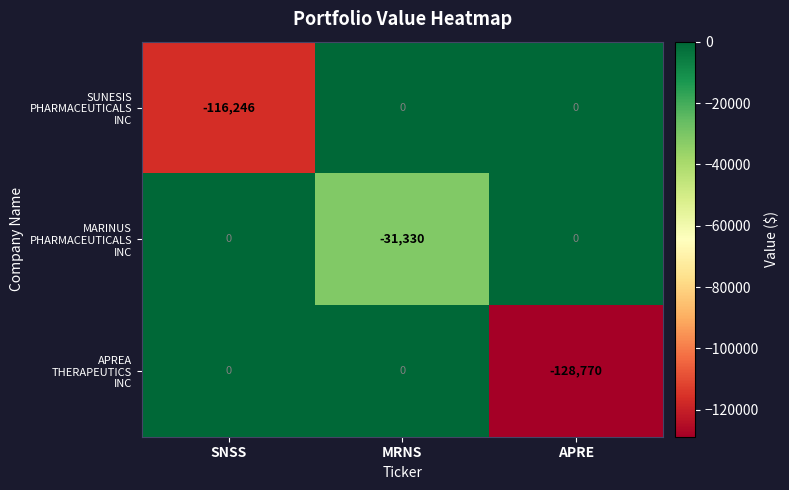

What is the total value across all series at MRNS?

-31330